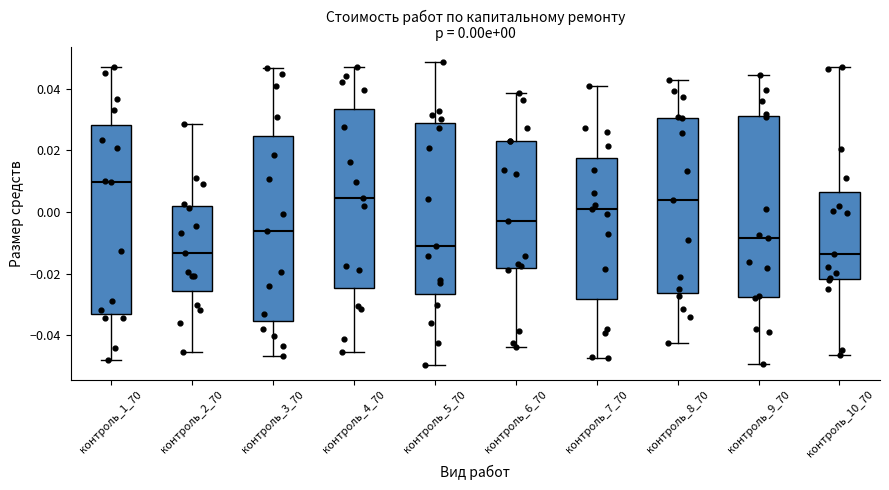

Which box has the highest median line?

контроль_1_70